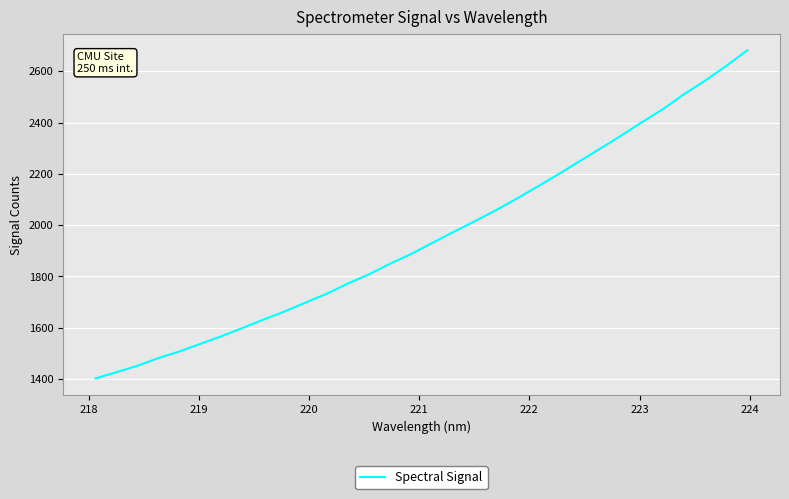

What is the difference between the maximum and minimum values?

1279.8